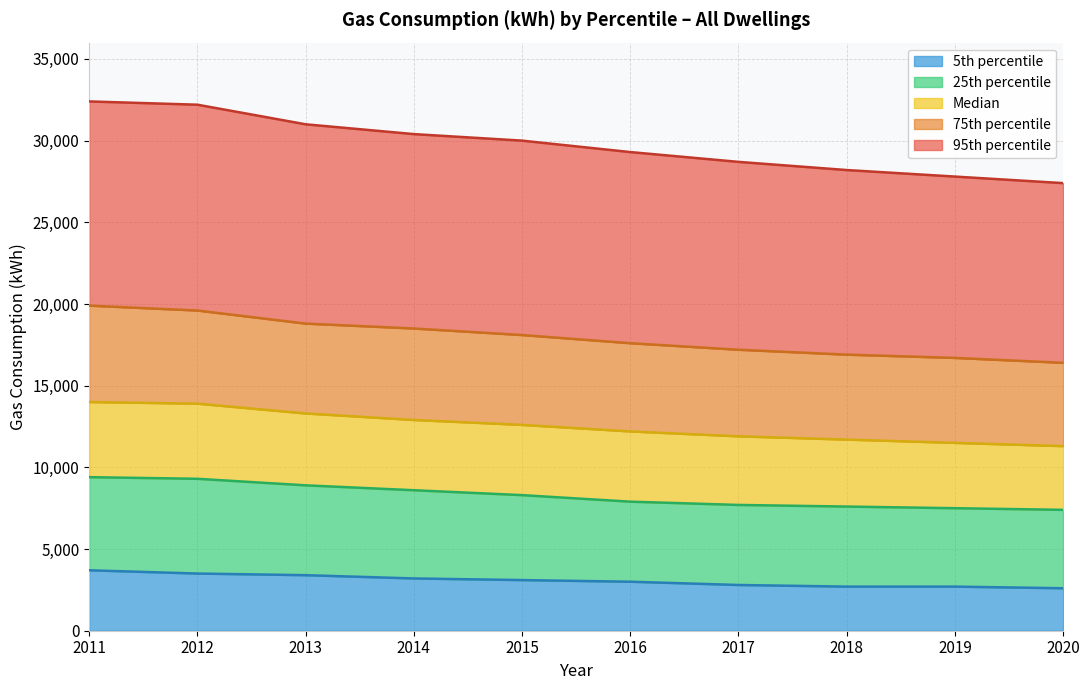

True or false: 5th percentile has more than 2 interior local peaks.

False